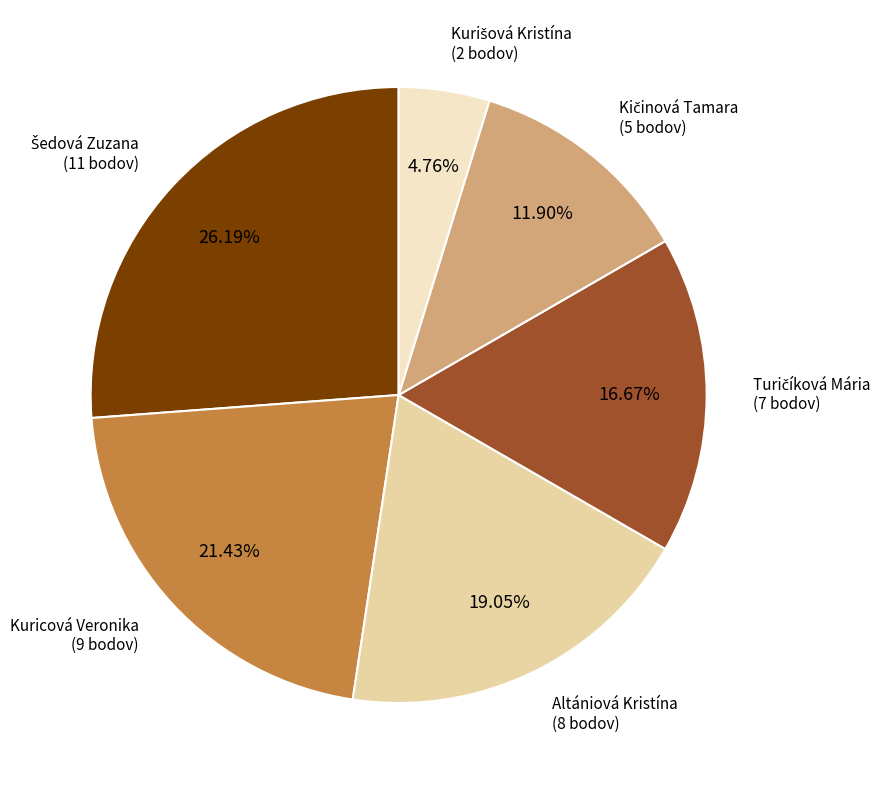

Is there any slice that represents more than half of the pie?

No